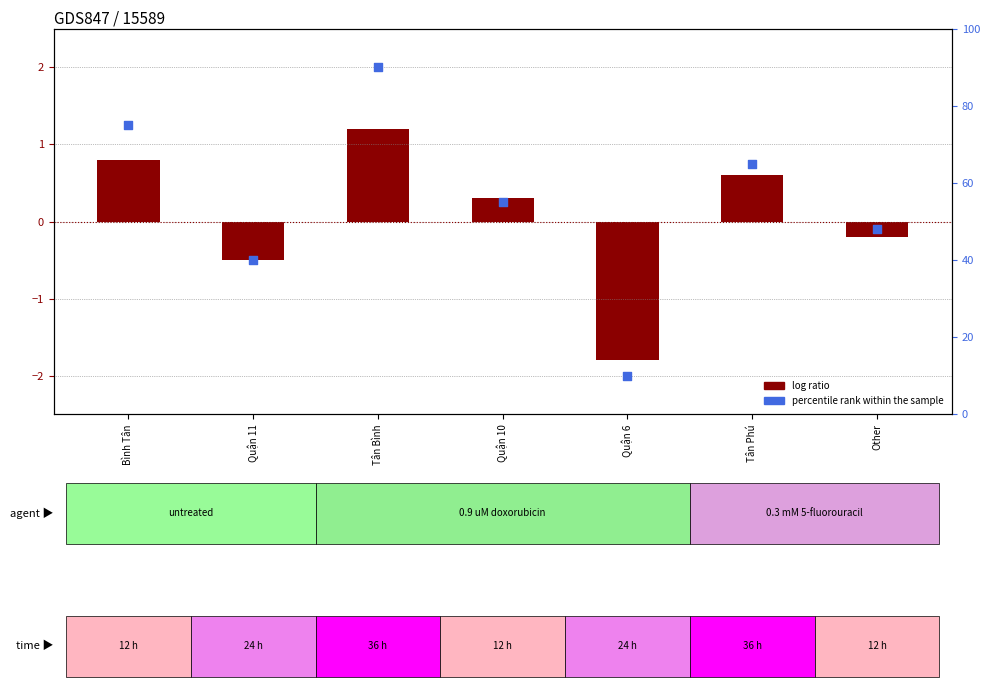

Which has a higher value, Other or Quận 10?

Quận 10